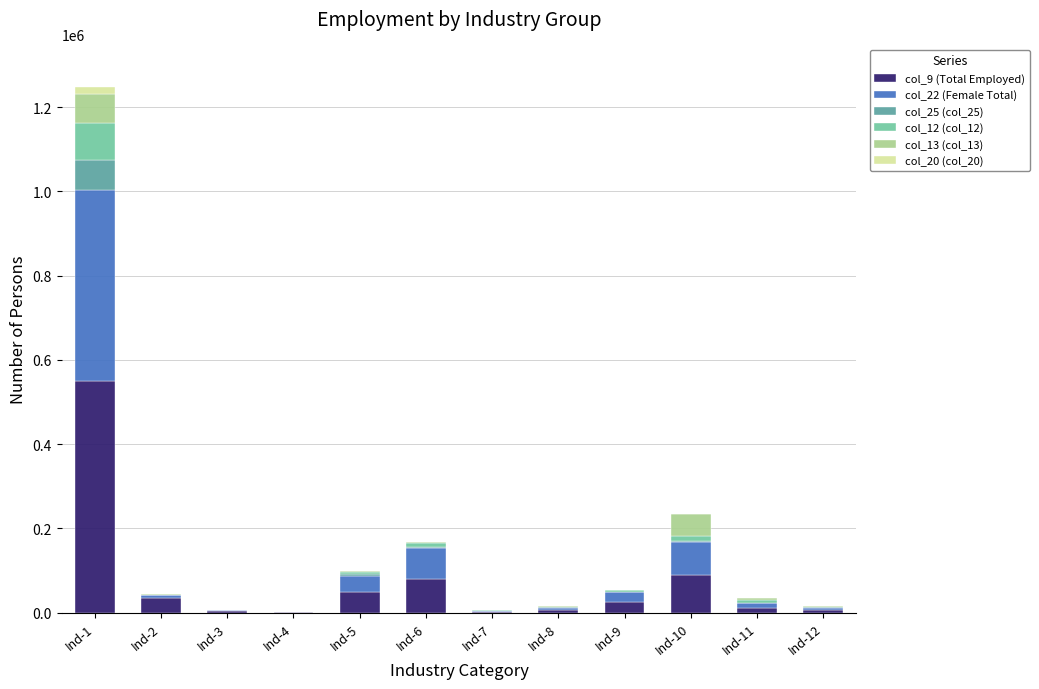

Which category has the highest value in the col_9 (Total Employed) series?

Ind-1